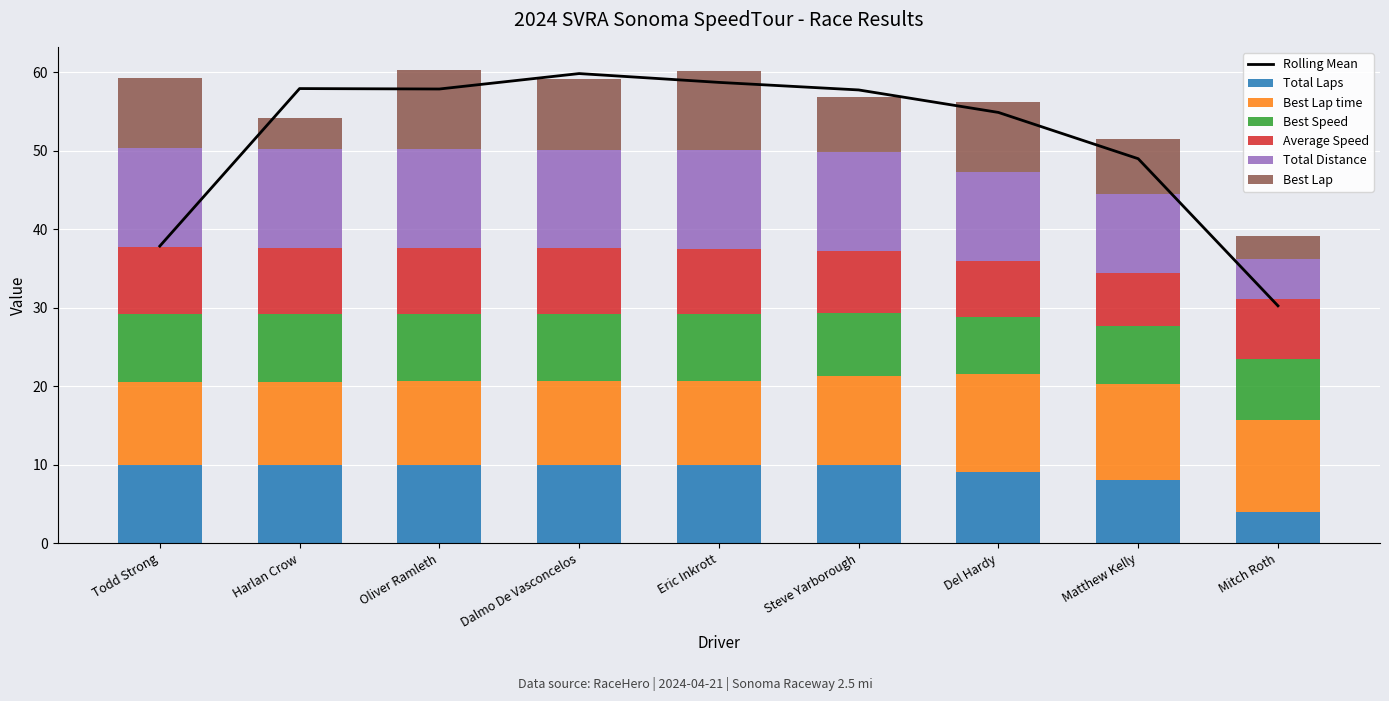

Read the Best Lap time value at Todd Strong.

10.5